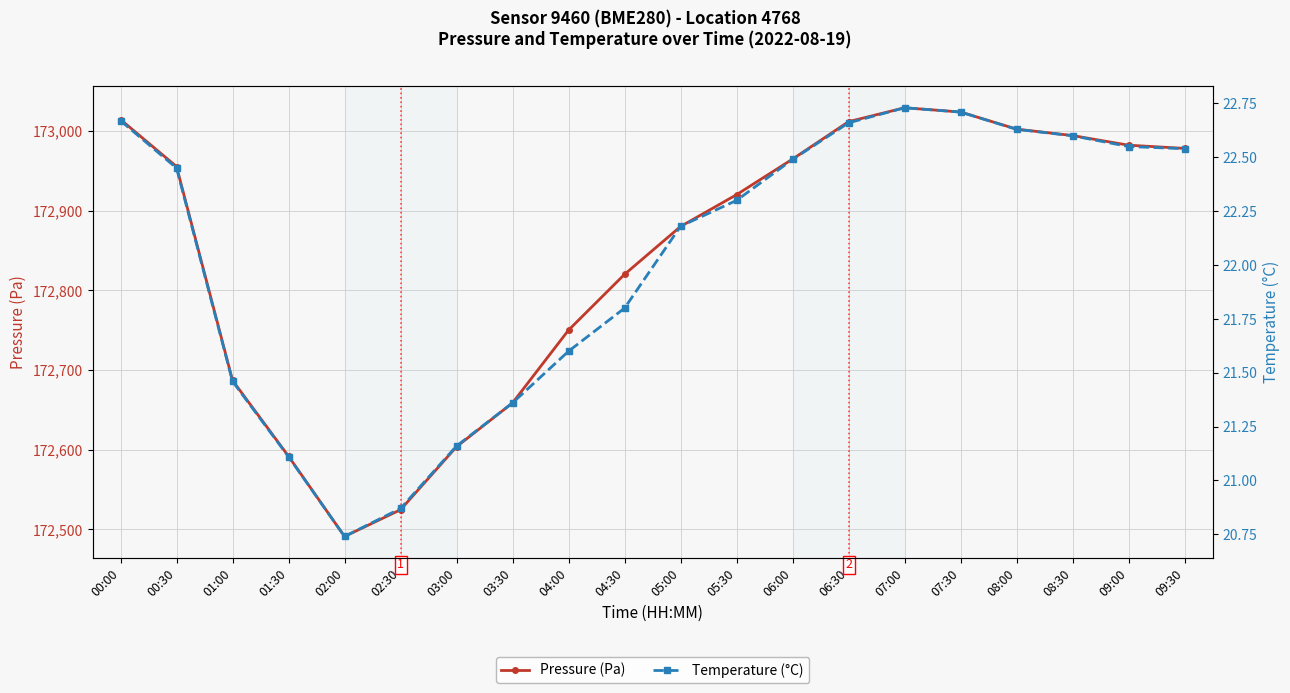

What are all the series names shown in the legend?

Pressure (Pa), Temperature (°C)